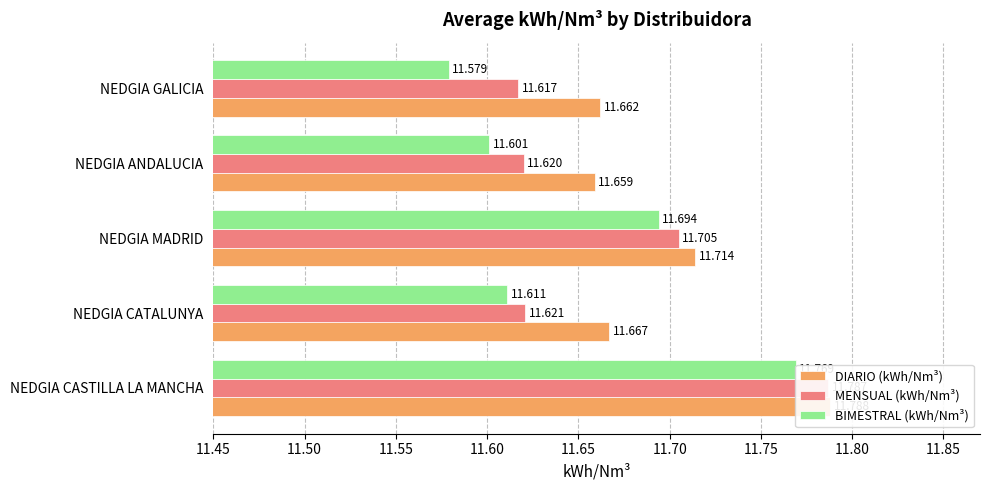

How many bars are there in total?

15